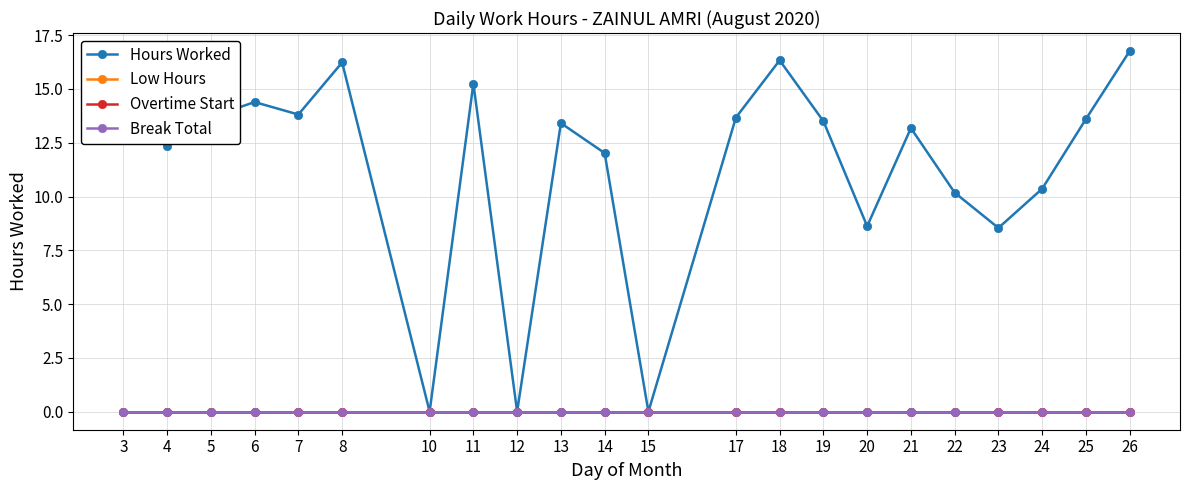

What is the greatest value displayed?

16.8